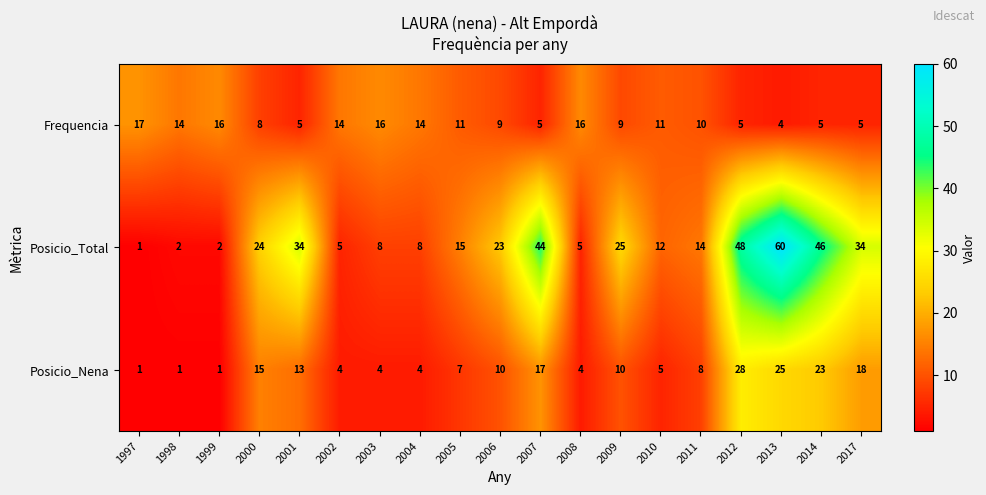

Which category has the highest value across all series?

2013